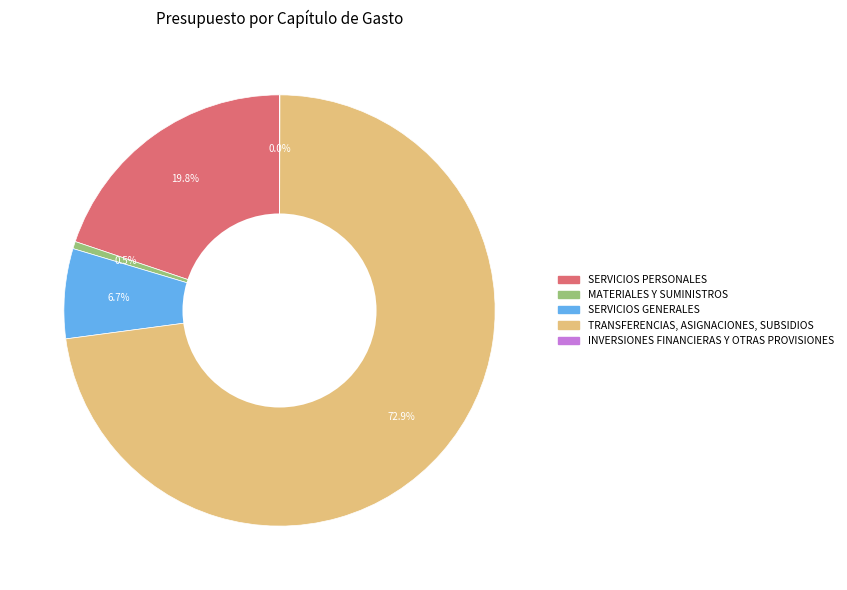

Is there any slice that represents more than half of the pie?

Yes